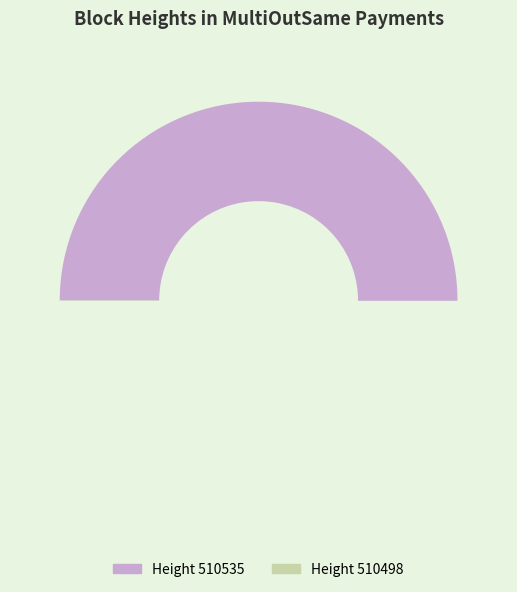

Do 510498 and 510535 together represent more than half of the pie?

Yes